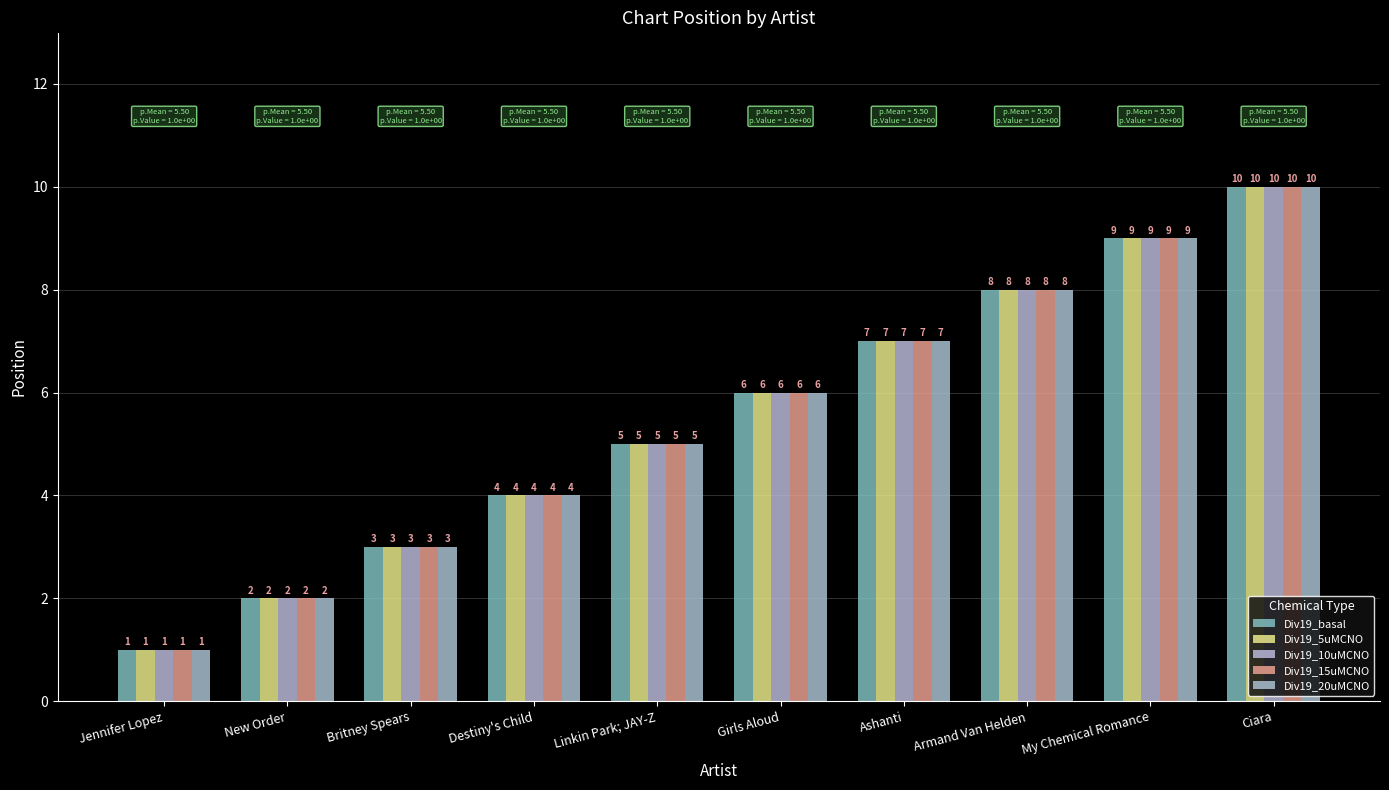

The Div19_20uMCNO series shows 7 at Ashanti. True or false?

True